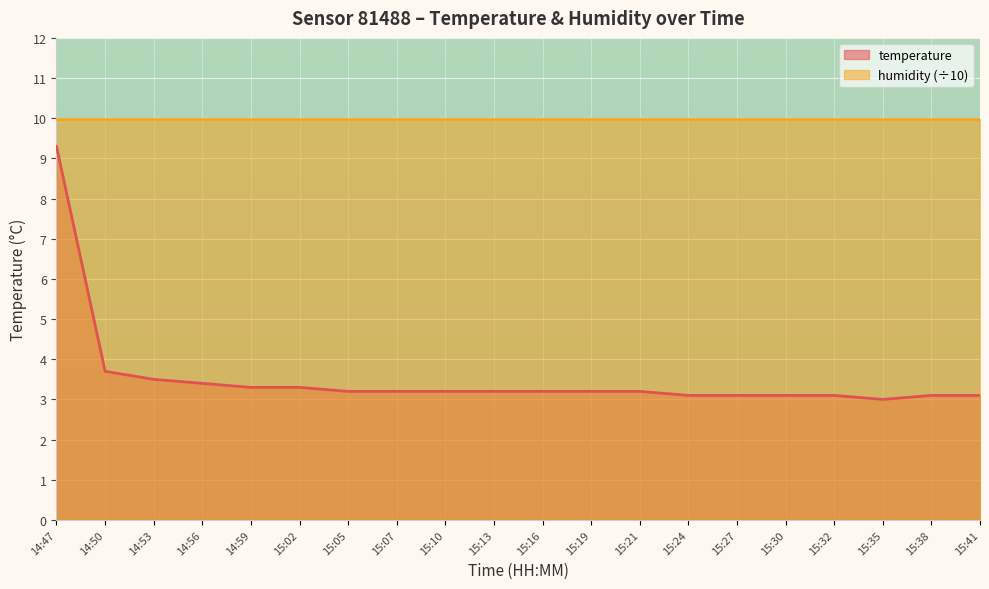

The chart shows a value of 3.1 at 15:24. True or false?

True